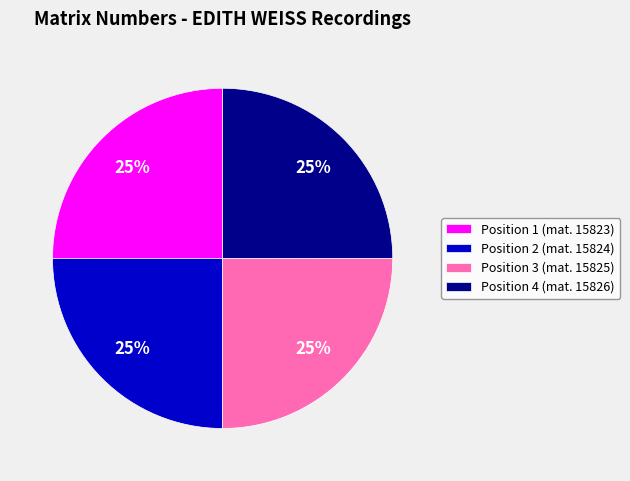

The Position 4 (mat. 15826) slice represents 25% of the pie. True or false?

True